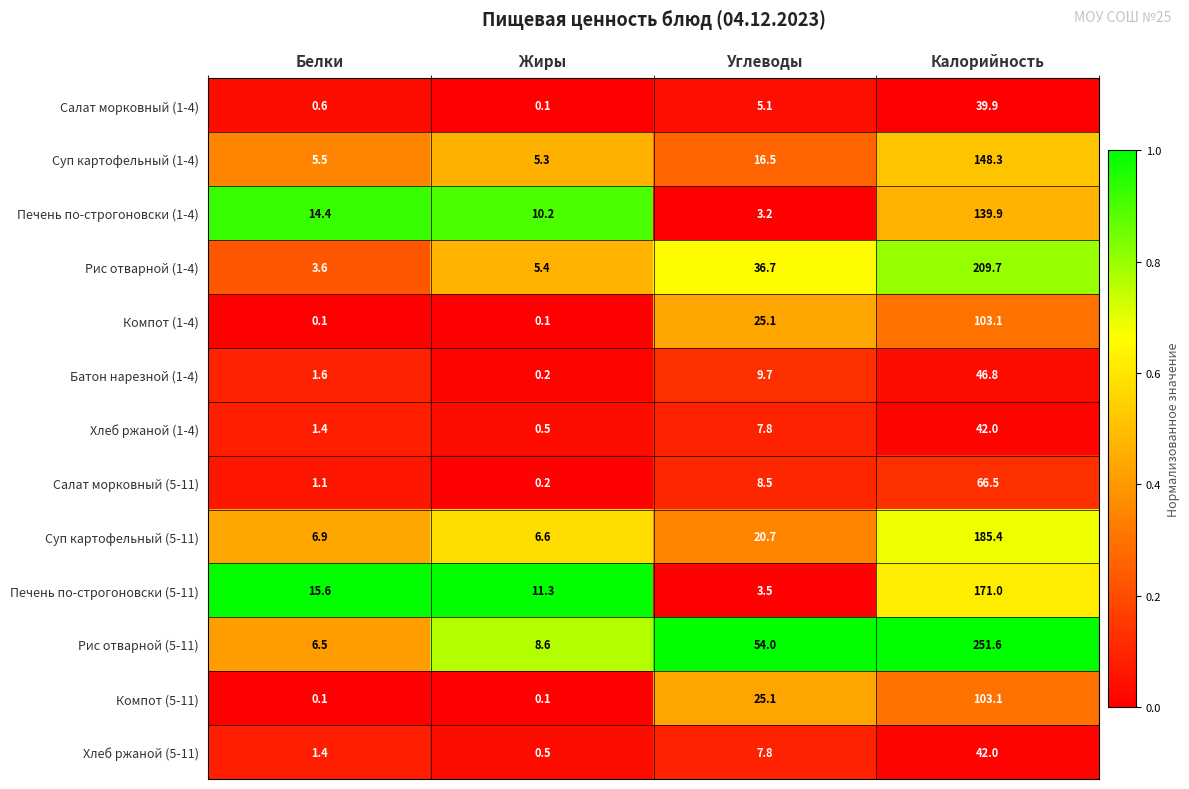

What is the difference between the second highest and second lowest values in the Хлеб ржаной (5-11) series?

6.4